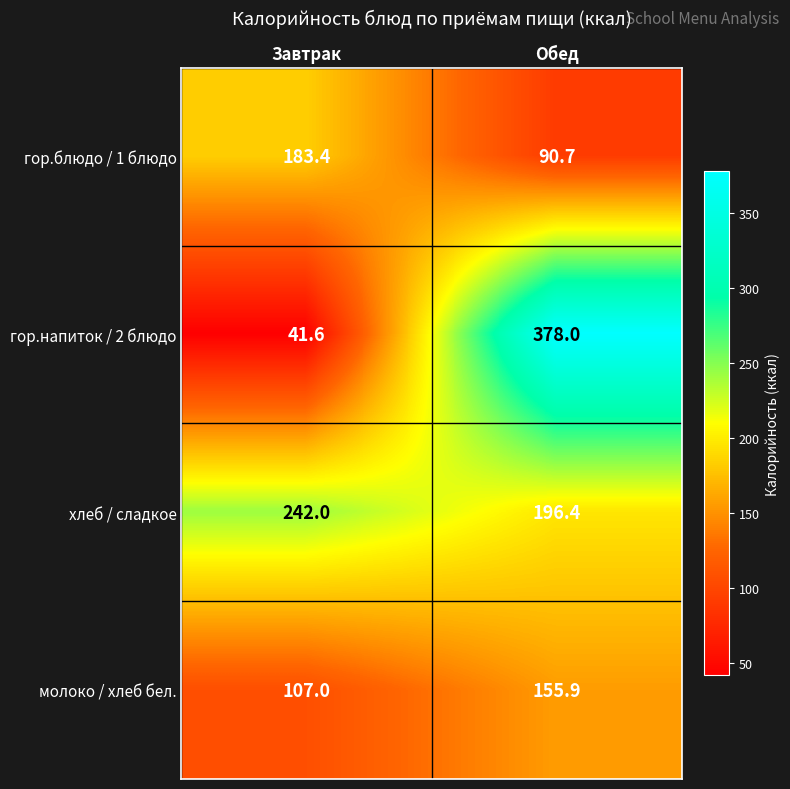

Where is гор.блюдо / 1 блюдо nearest to the value 137?

Обед